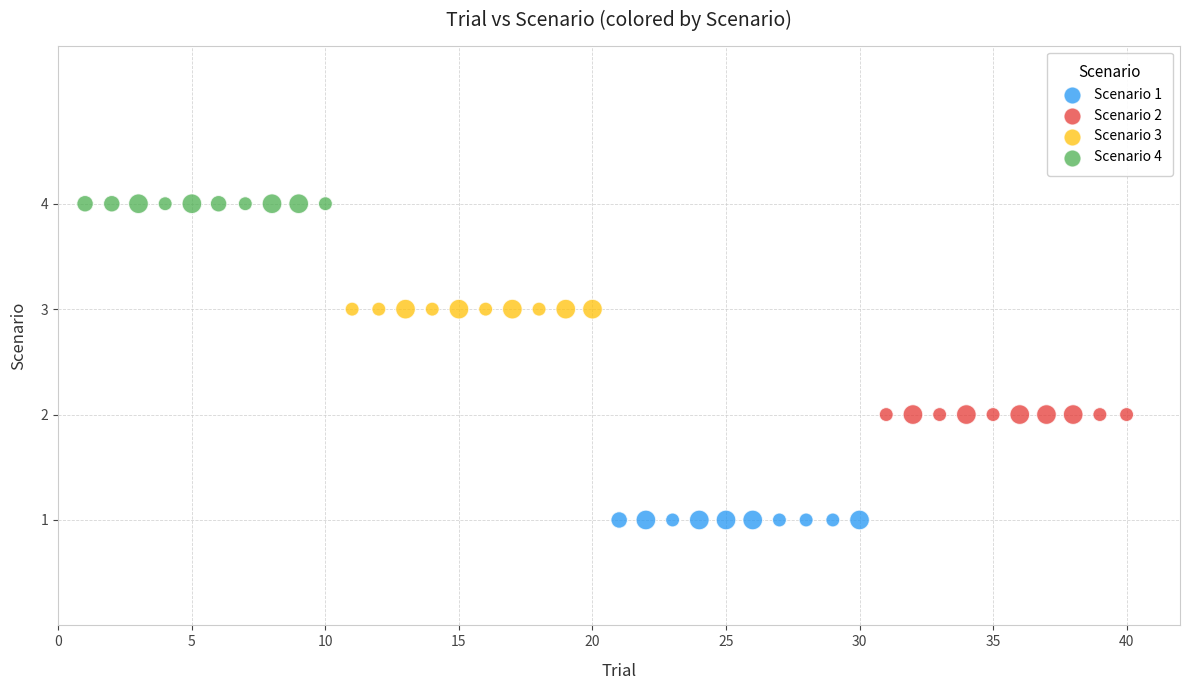

Which series contains the lowest Y value?

Scenario 1